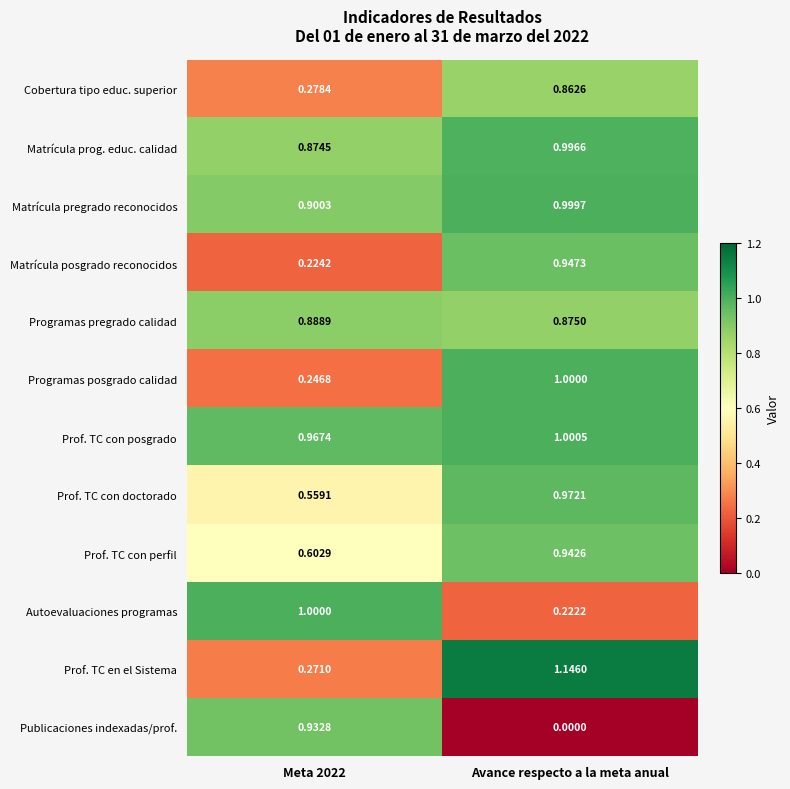

Which category has the highest value in the Matrícula pregrado reconocidos series?

Avance respecto a la meta anual